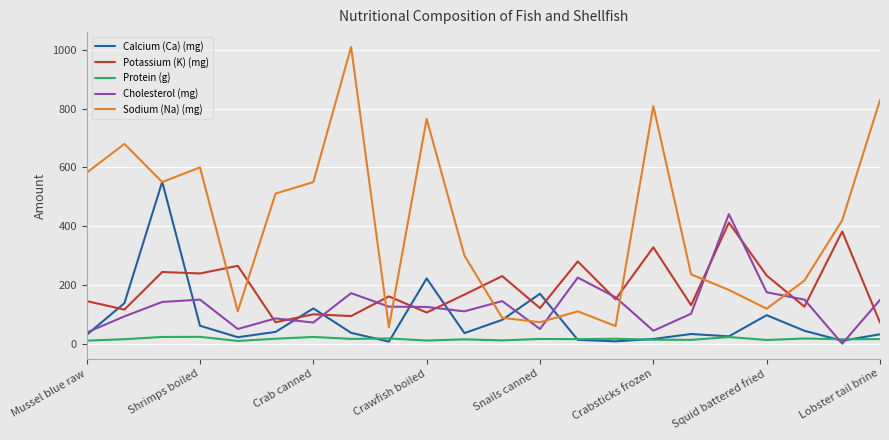

How many lines are shown in the chart?

5